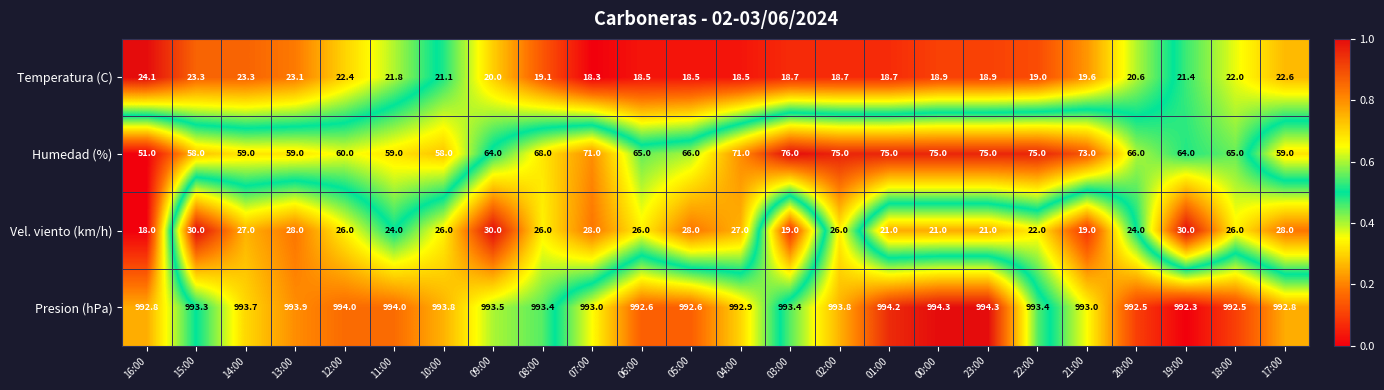

Which series changed the most between 15:00 and 04:00?

Humedad (%)